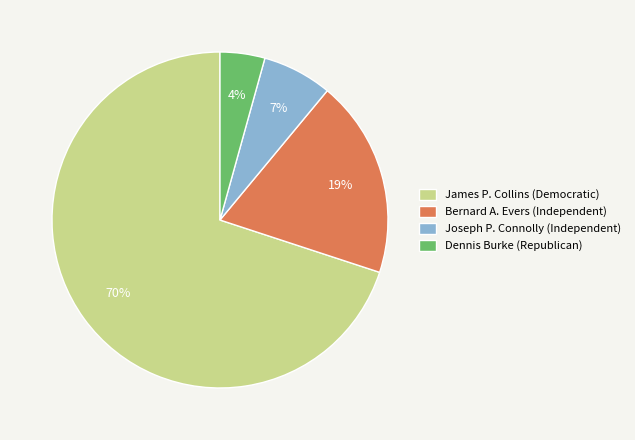

To the nearest percent, what percentage of the pie is Dennis Burke (Republican)?

4%